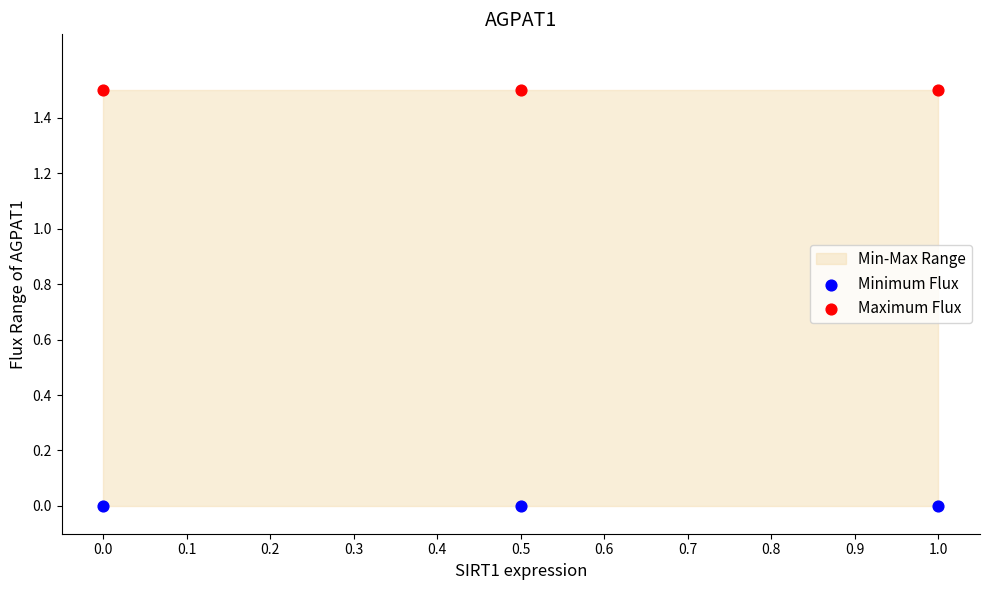

Which series contains the highest Y value?

Maximum Flux